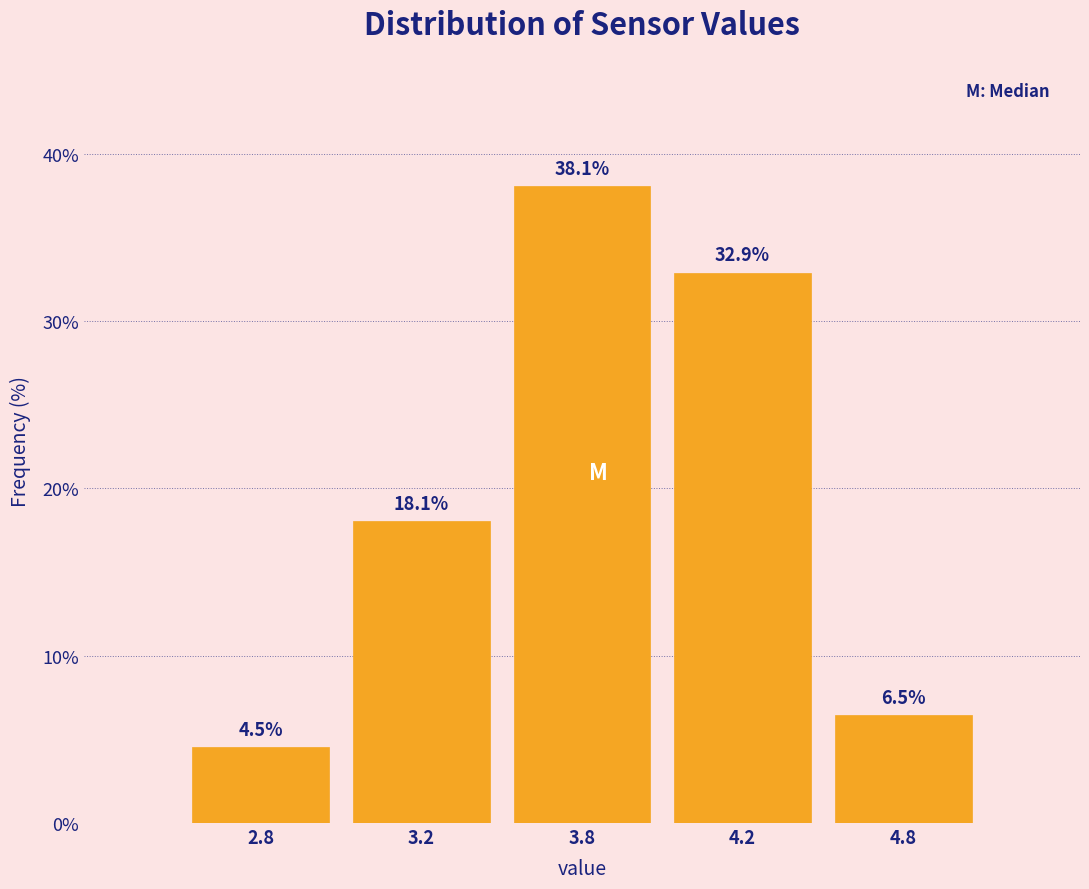

Reading left to right, what are all the values shown in this chart?

2.8=4.5	3.2=18.1	3.8=38.1	4.2=32.9	4.8=6.5